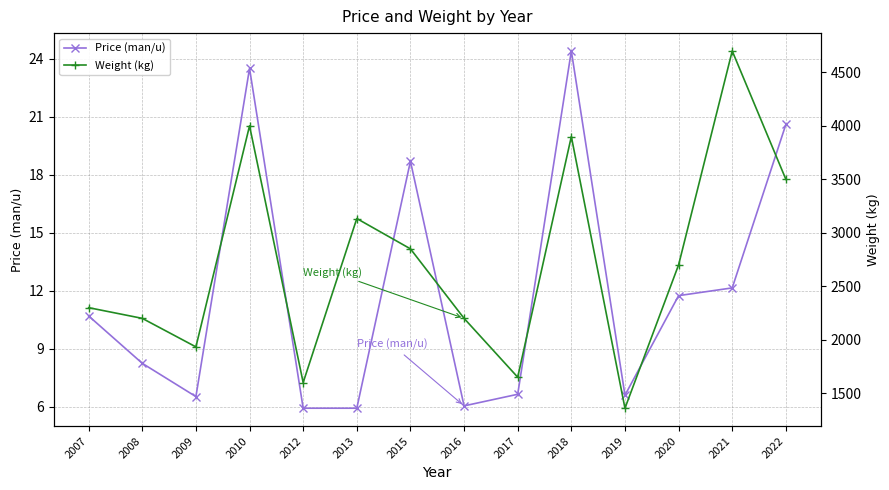

How many distinct data groups are displayed?

2